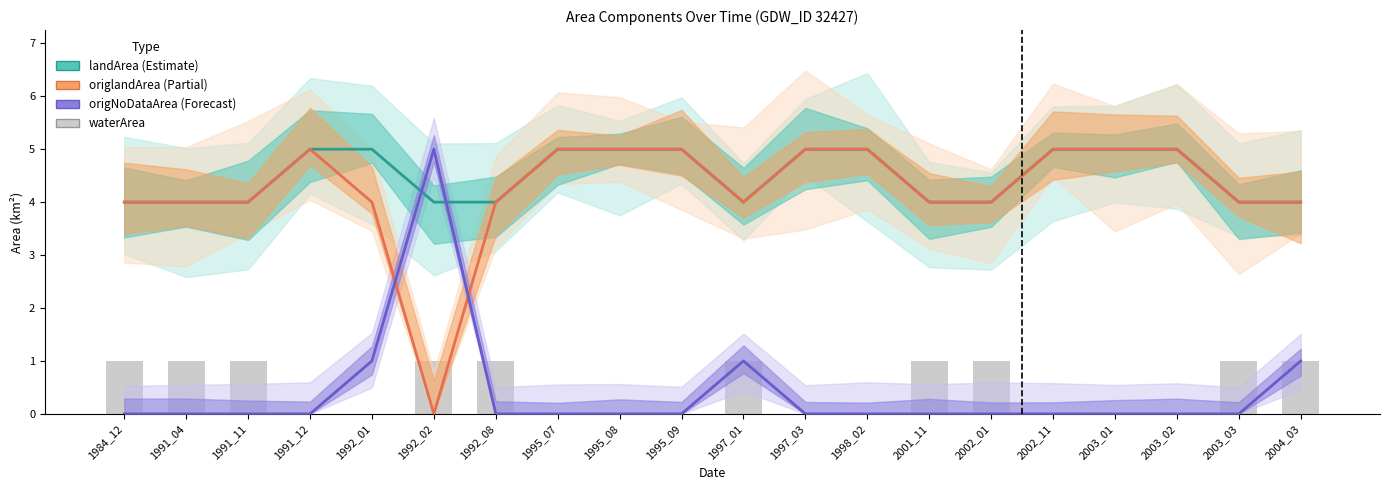

What is the approximate value of origlandArea at 2003_02?

5